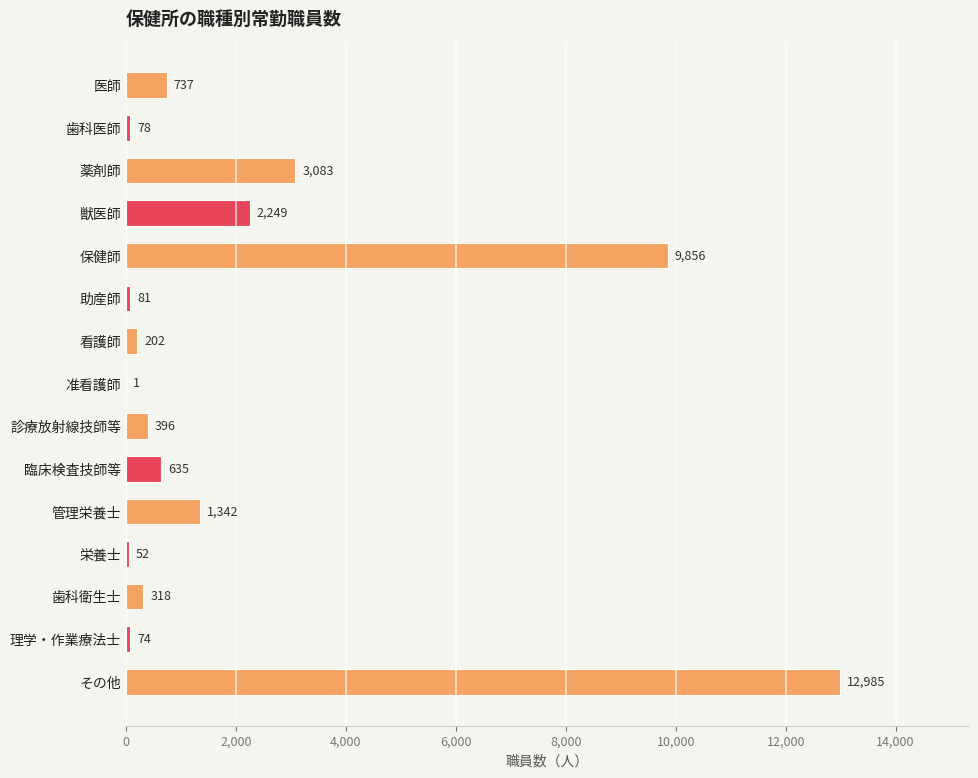

How many series are shown in this chart?

1